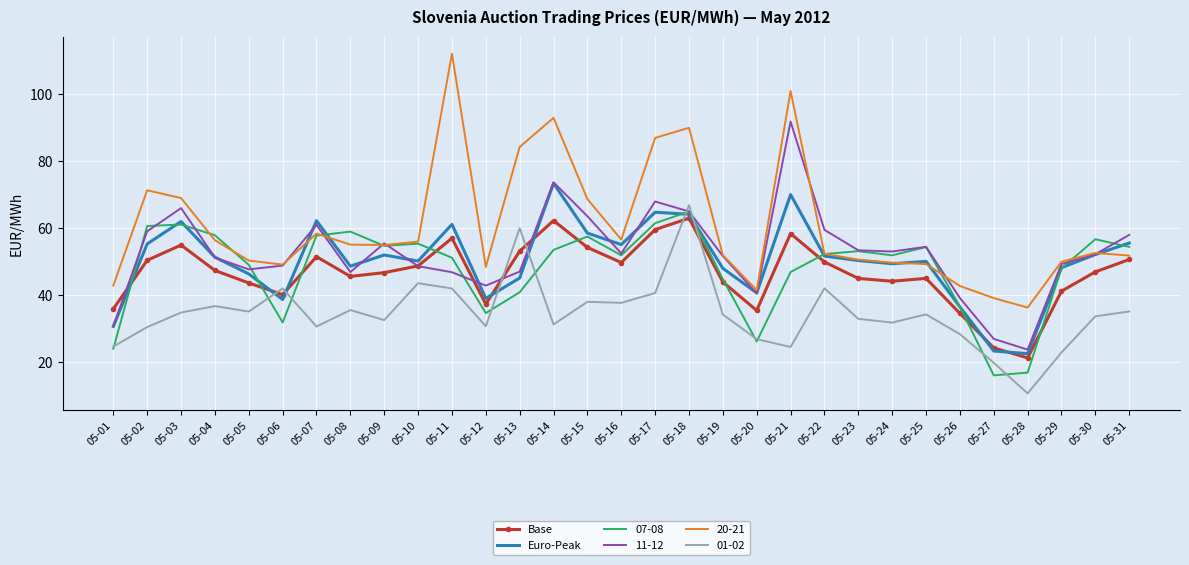

What is the difference between the maximum and minimum values in the Euro-Peak series?

50.9